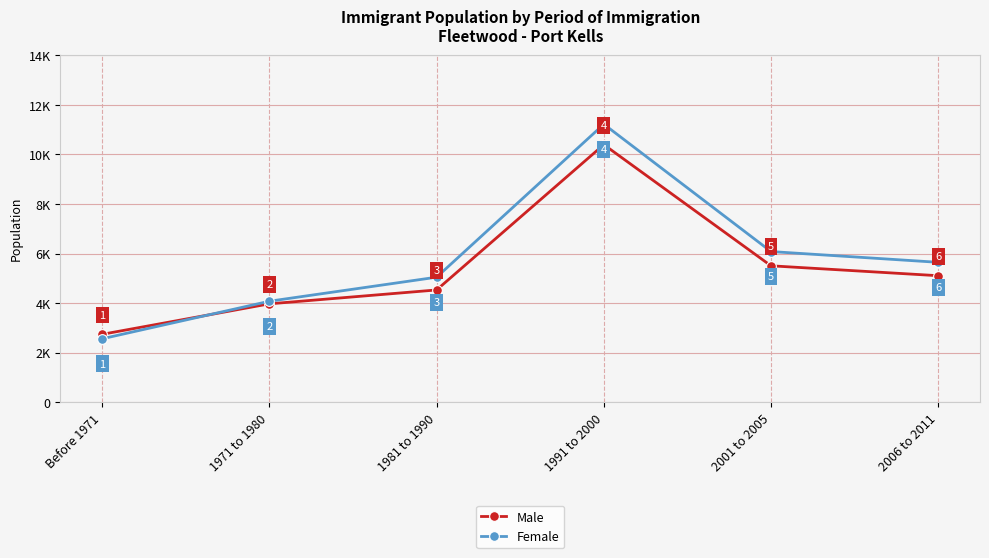

How many times do Male and Female cross each other?

1